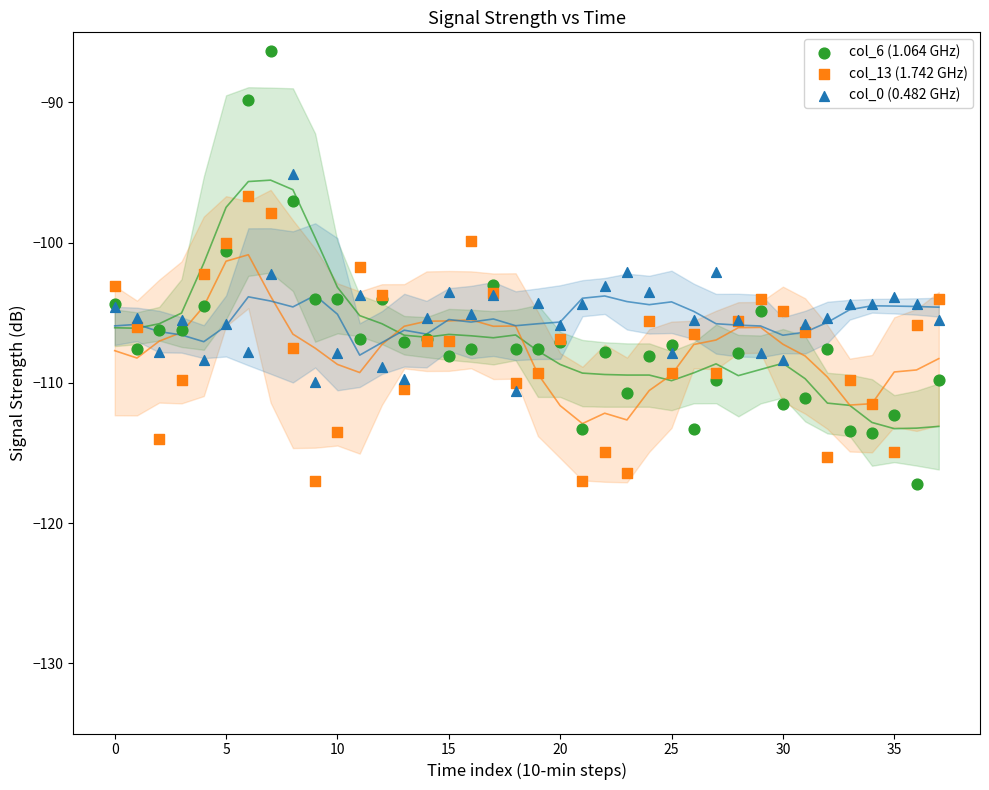

Which series has the largest Y range (max minus min)?

col_6 (1.064 GHz)